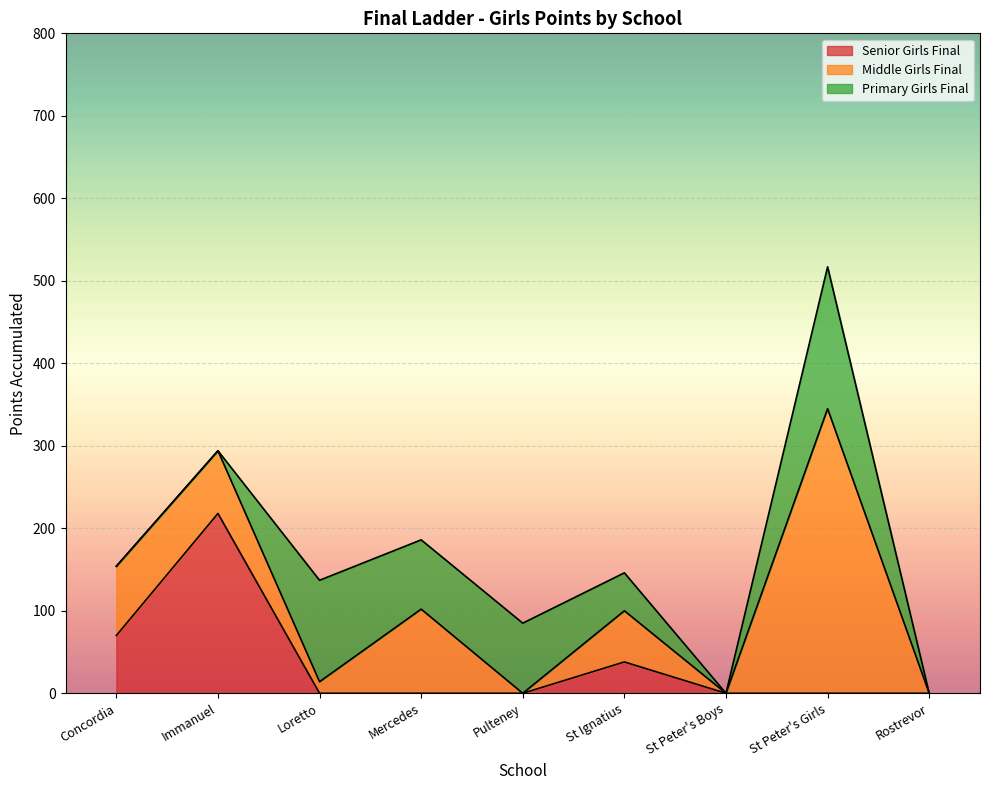

The value of Middle Girls Final at Loretto is 23. True or false?

False